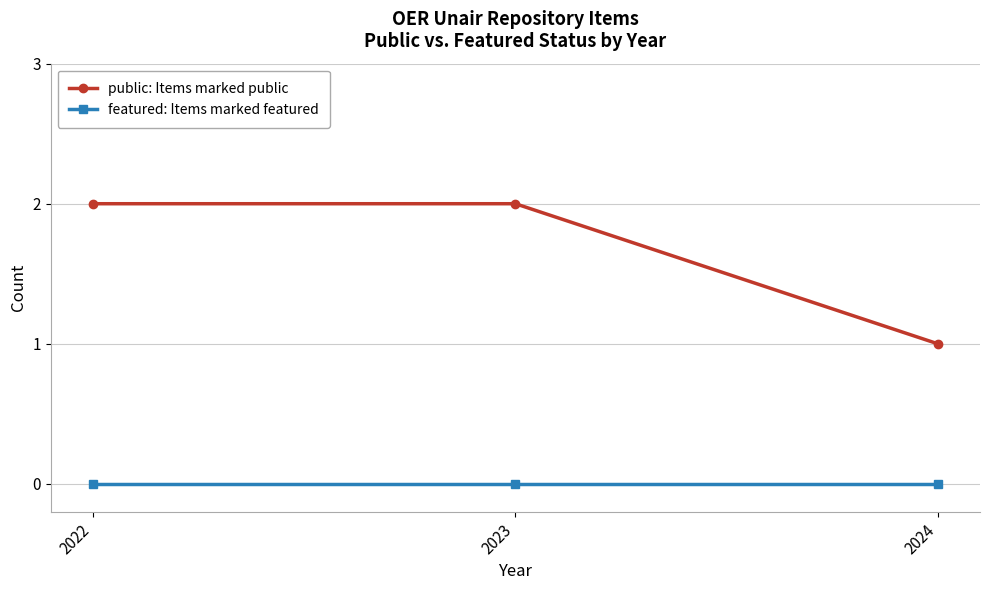

What are all the series names shown in the legend?

public: Items marked public, featured: Items marked featured